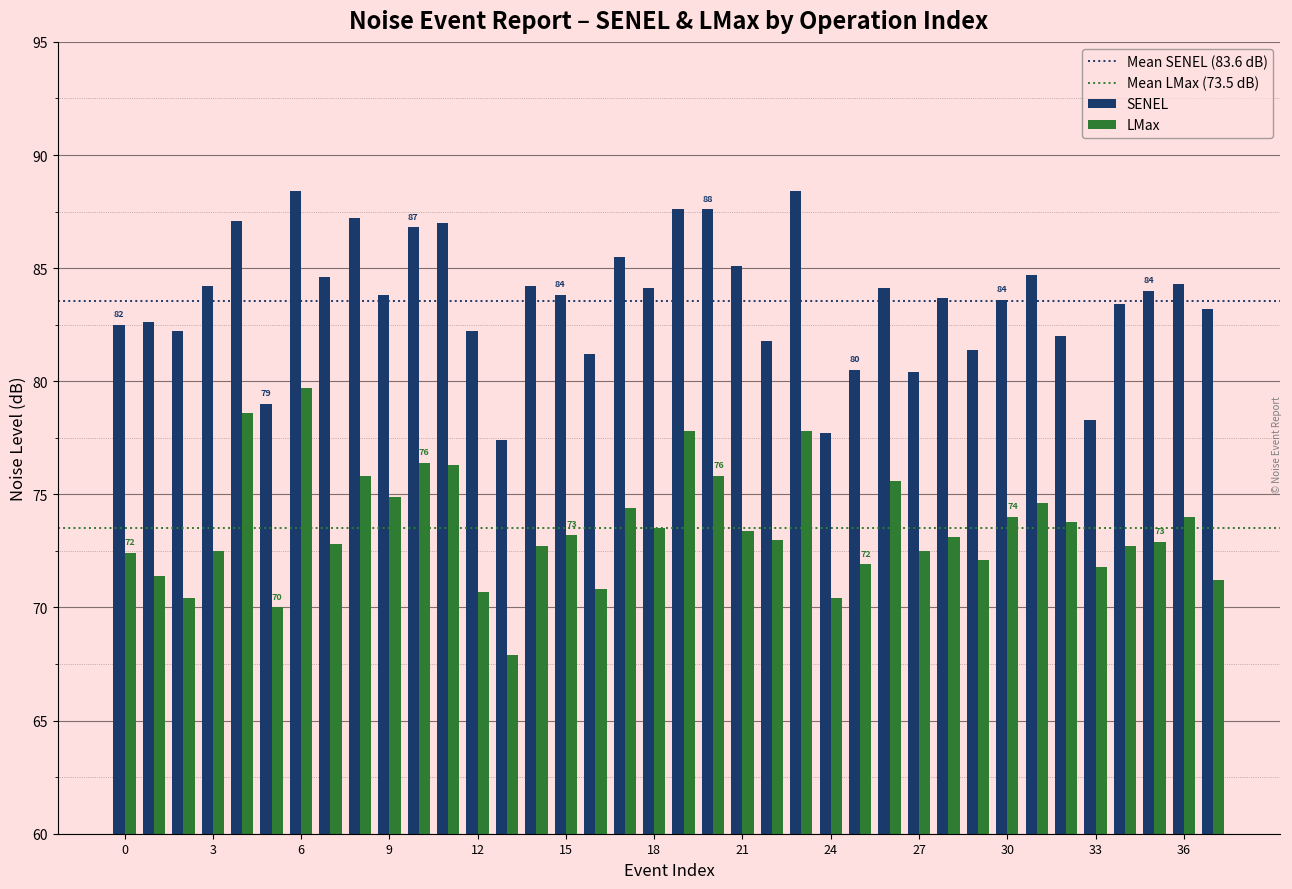

How many categories are shown in the chart?

38